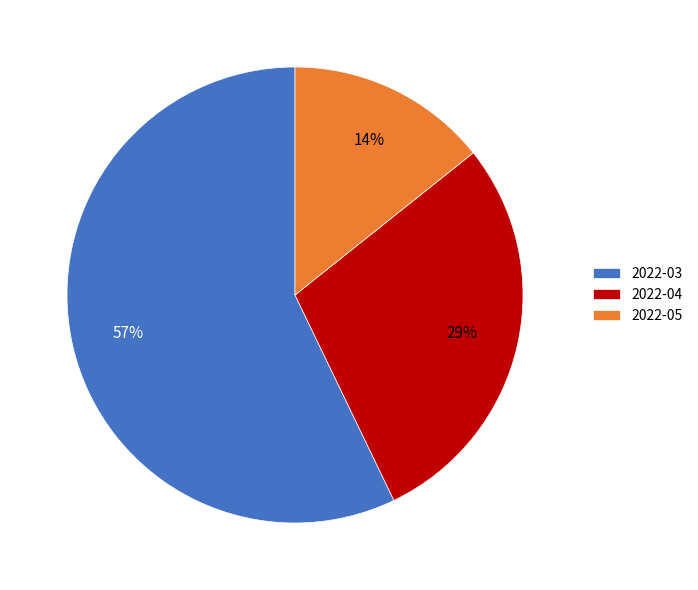

To the nearest percent, what portion does 2022-04 represent?

29%